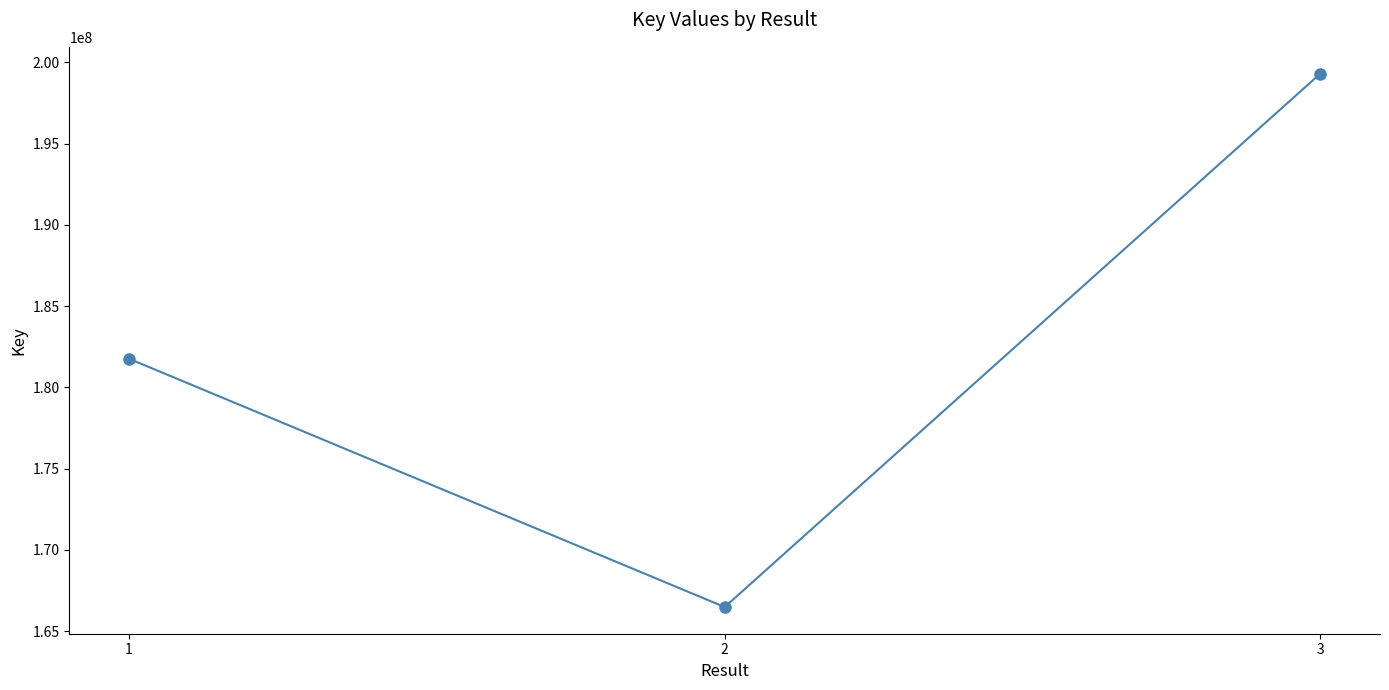

Read the value at 1.

181767043